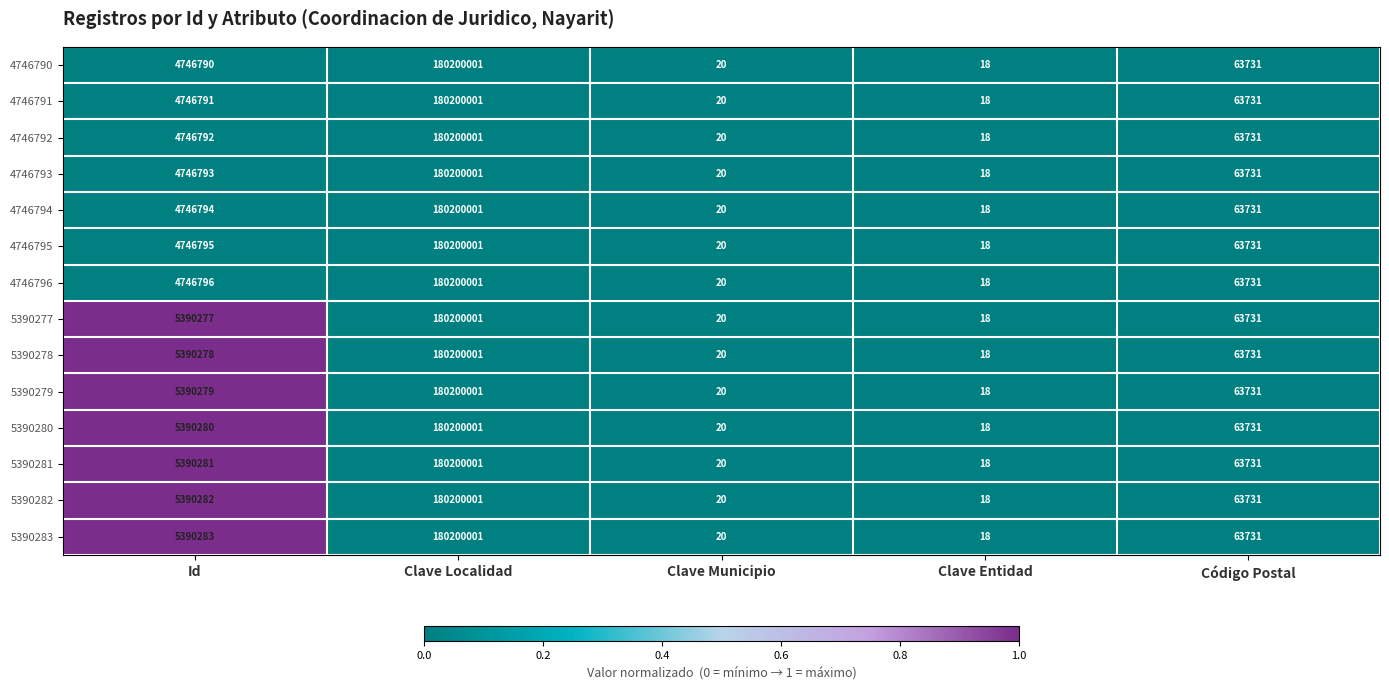

At which category is the sum across all series the highest?

Clave Localidad